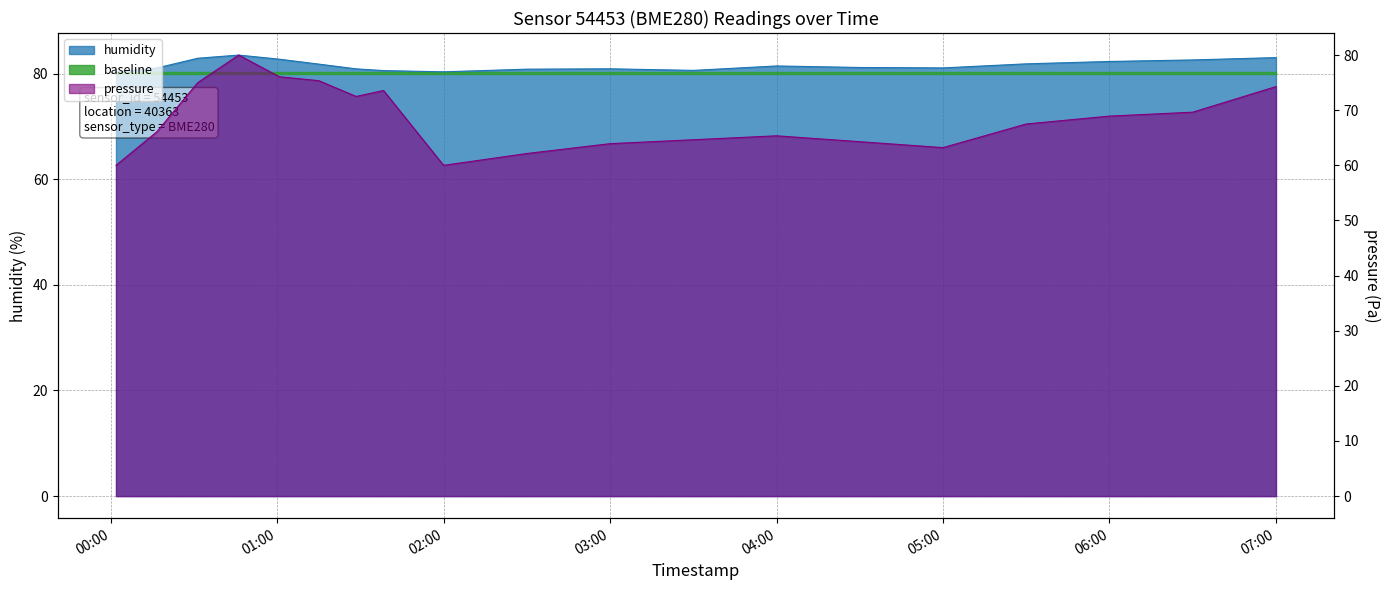

What is the lowest value of the pressure series?

60.0